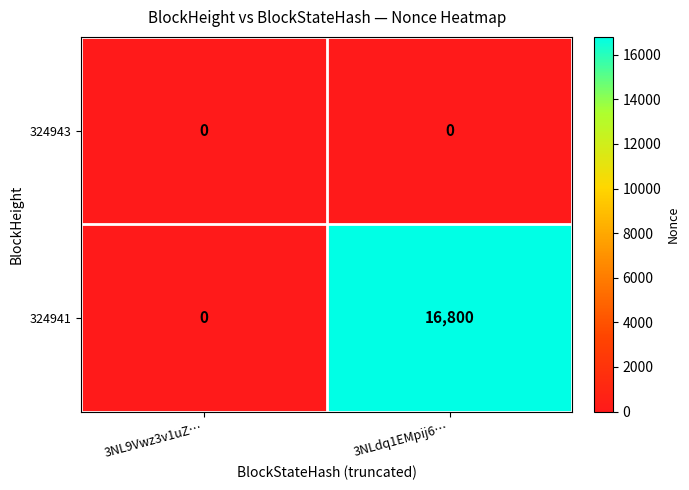

Which series has the largest range (max minus min)?

324941